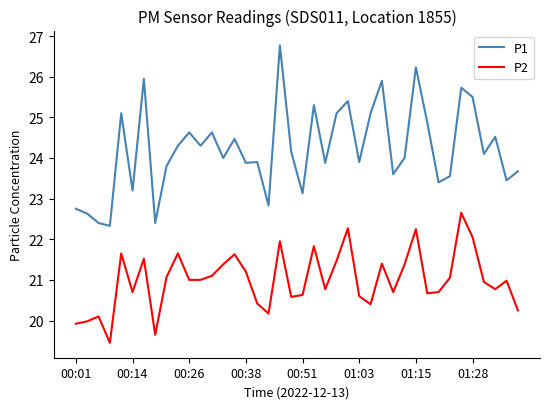

What is the difference between the maximum and minimum values in the P1 series?

4.4